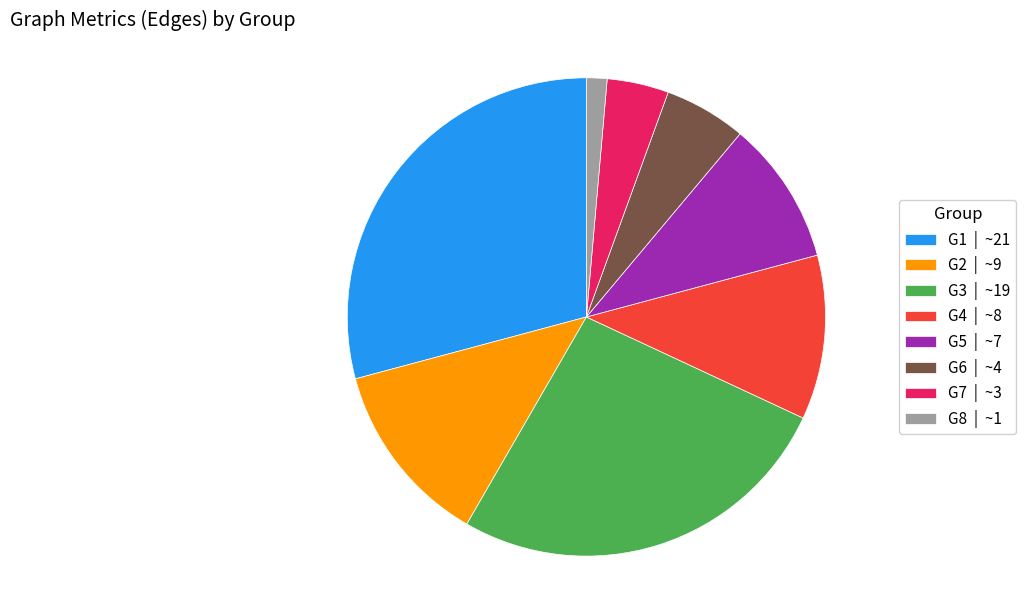

Between G8 | ~1 and G3 | ~19, which is larger?

G3 | ~19